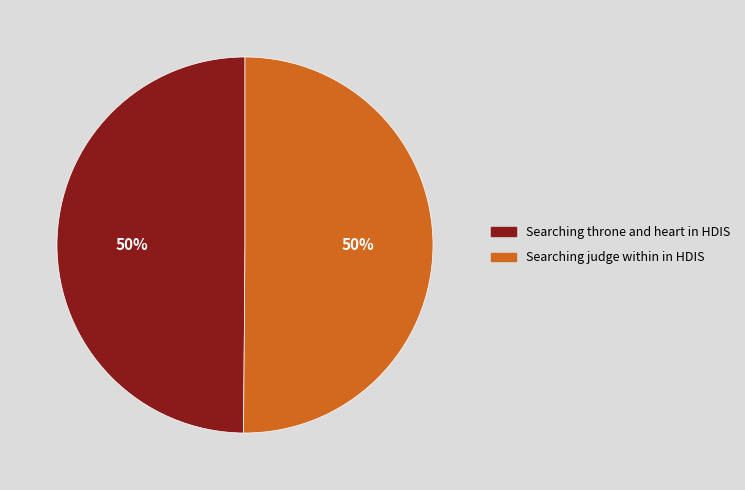

Combined, do Searching judge within in HDIS and Searching throne and heart in HDIS account for over 50%?

Yes